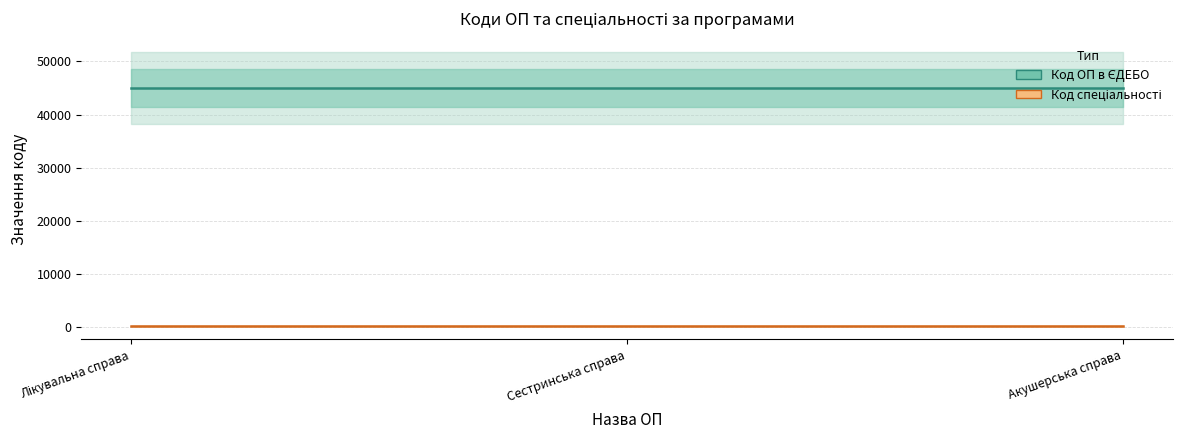

List the series in order of their overall mean, highest first.

Код ОП в ЄДЕБО, Код спеціальності